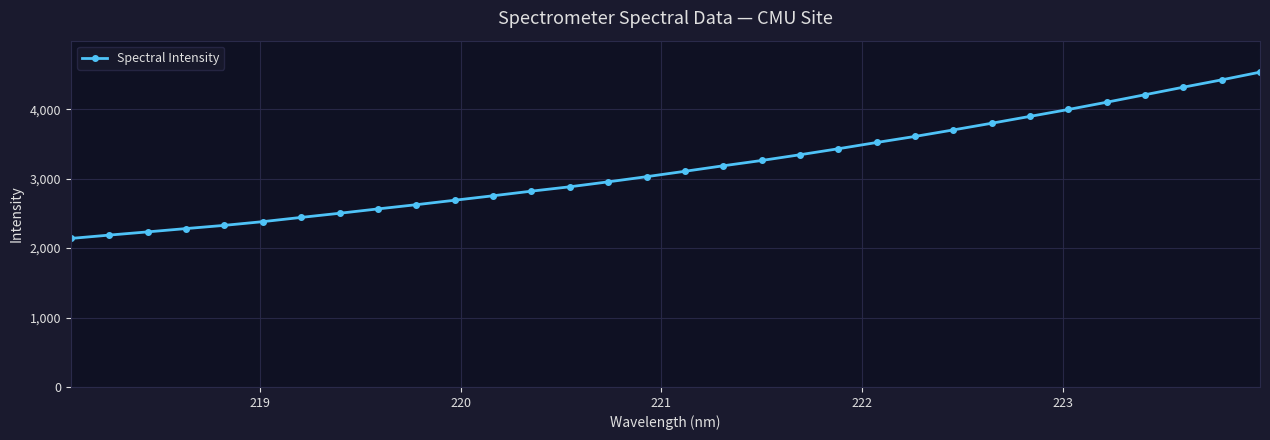

What is the value of the 3rd point from the left?

2233.5